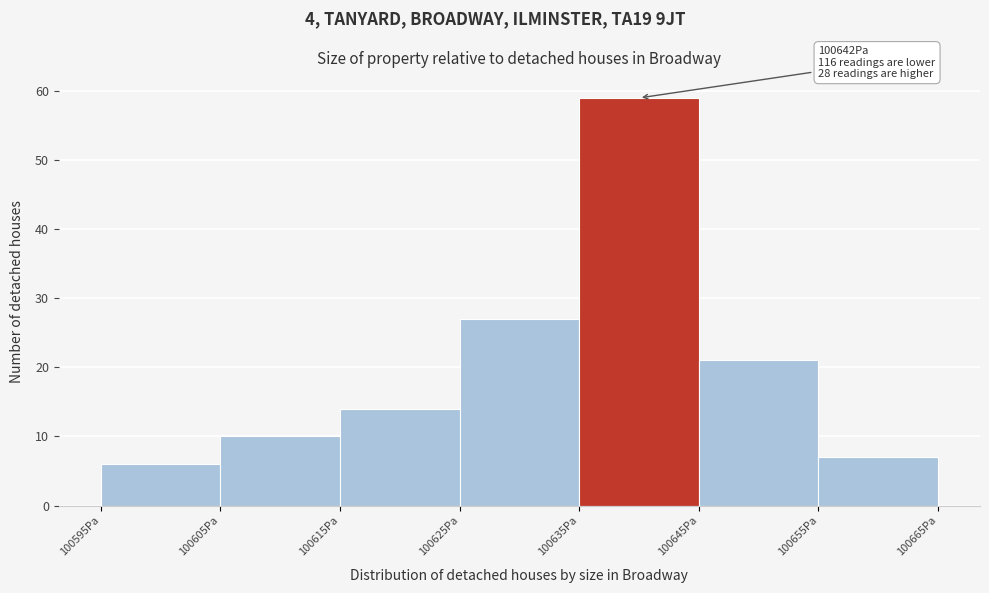

Over which range of the x-axis is the bar tallest?

100635 to 100645